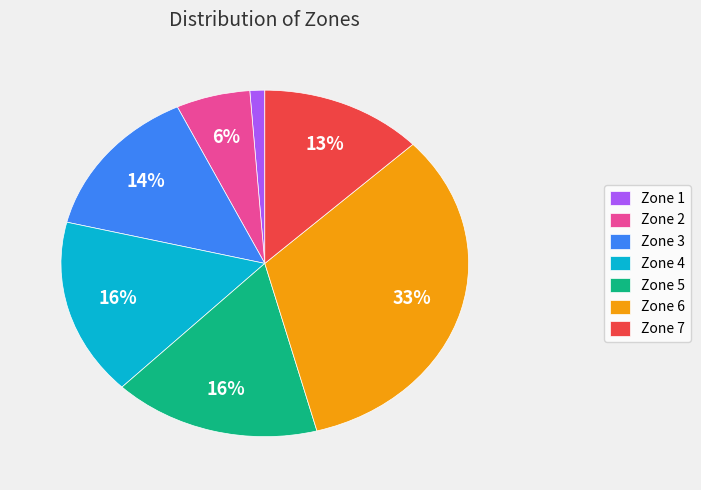

To the nearest percent, what is the difference between the Zone 2 and Zone 1 slice percentages?

5%